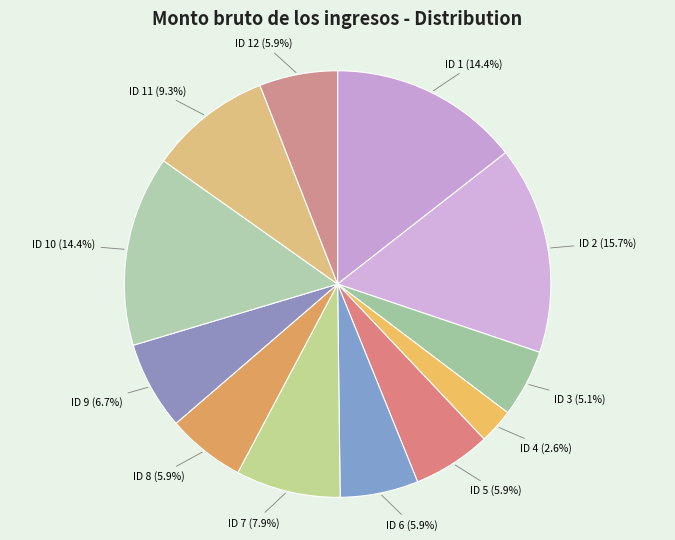

What is the smallest slice in the pie chart?

ID 4 (2.6%)